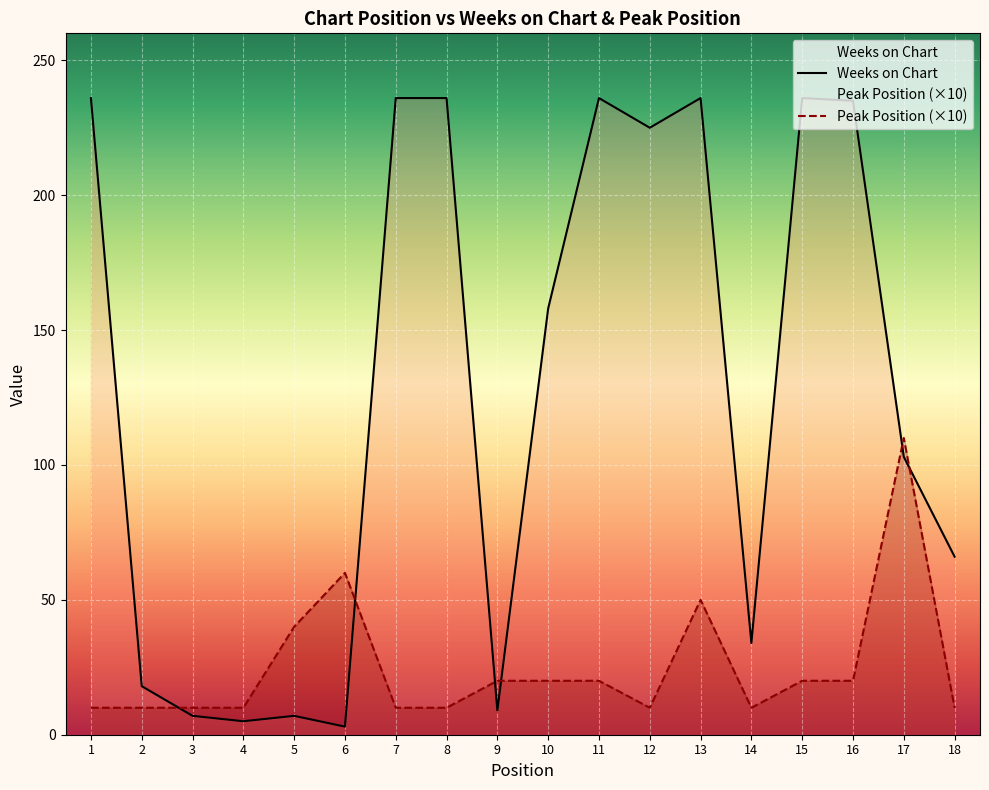

Which series has the widest spread of values?

Weeks on Chart